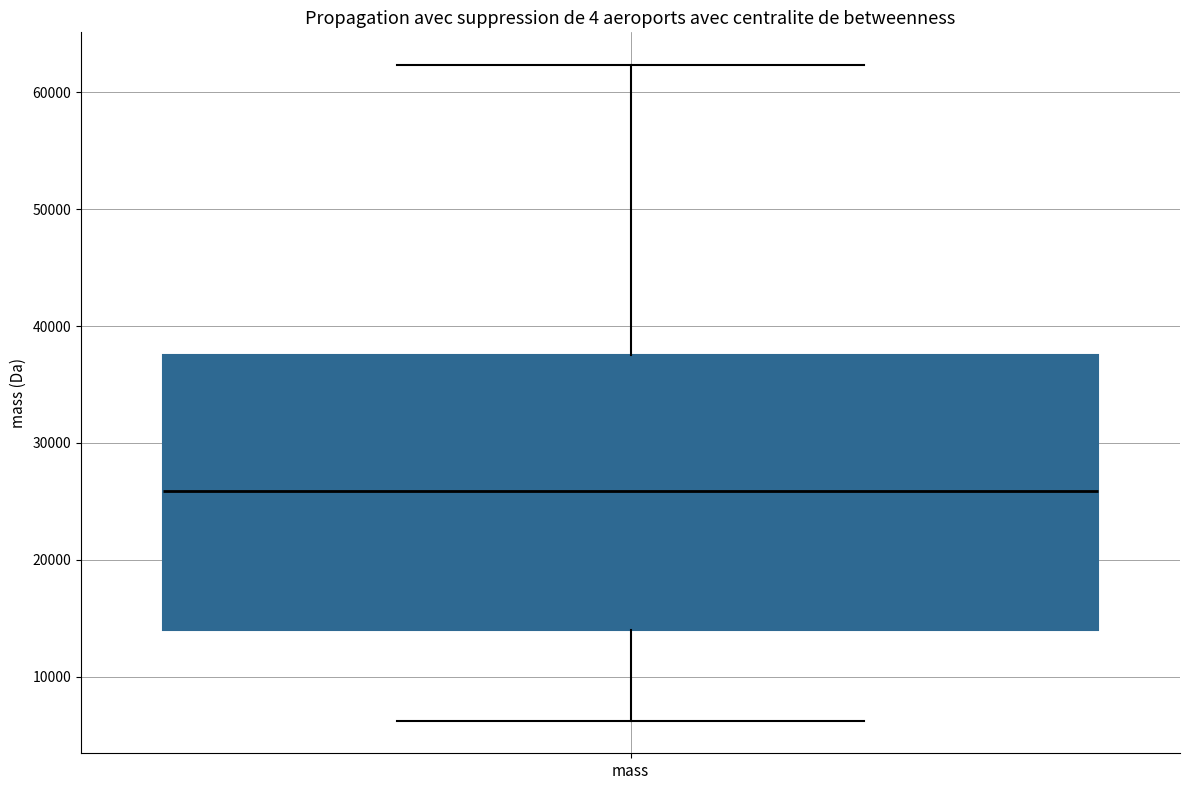

Transcribe this box plot: give where the median line is, the range the box spans, and where the two whiskers end, as read against the y-axis. The values are not printed on the chart, so give them approximately, as read against the axis.

median 26000, box 14000 to 38000, whiskers 6000 to 62000